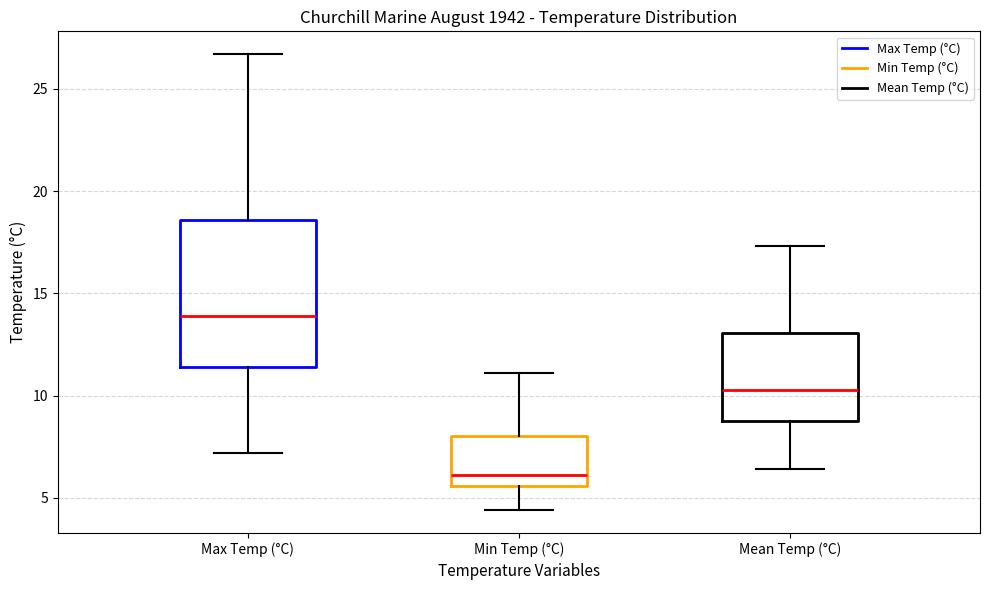

Reading left to right, transcribe this box plot: for each box, give where its median line is, the range the box spans, and where its two whiskers end, as read against the y-axis. The values are not printed on the chart, so give them approximately, as read against the axis.

Max Temp (°C): median 14.0, box 11.5 to 18.5, whiskers 7.0 to 26.5
Min Temp (°C): median 6.0, box 5.5 to 8.0, whiskers 4.5 to 11.0
Mean Temp (°C): median 10.5, box 9.0 to 13.0, whiskers 6.5 to 17.5